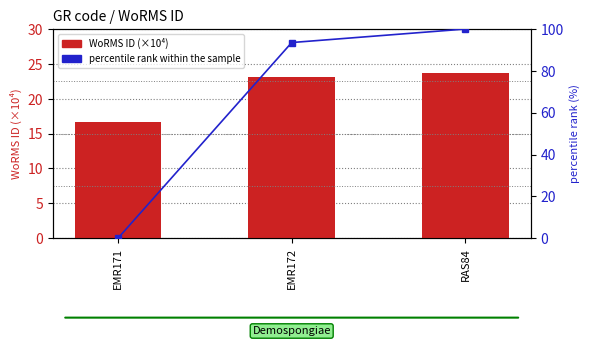

True or false: WoRMS ID (×10⁴) has a value of 7.1 at EMR172.

False